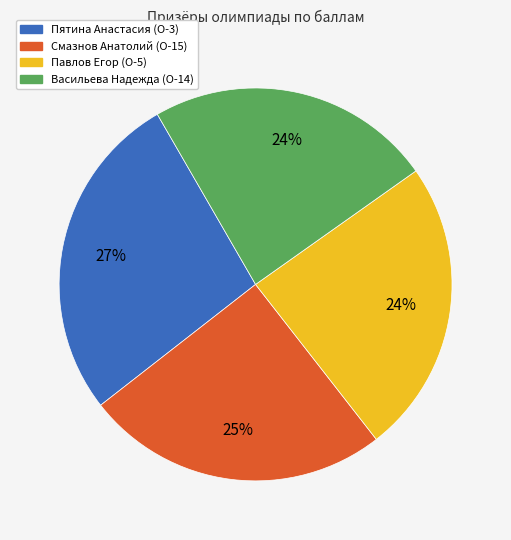

Does any single category account for the majority?

No